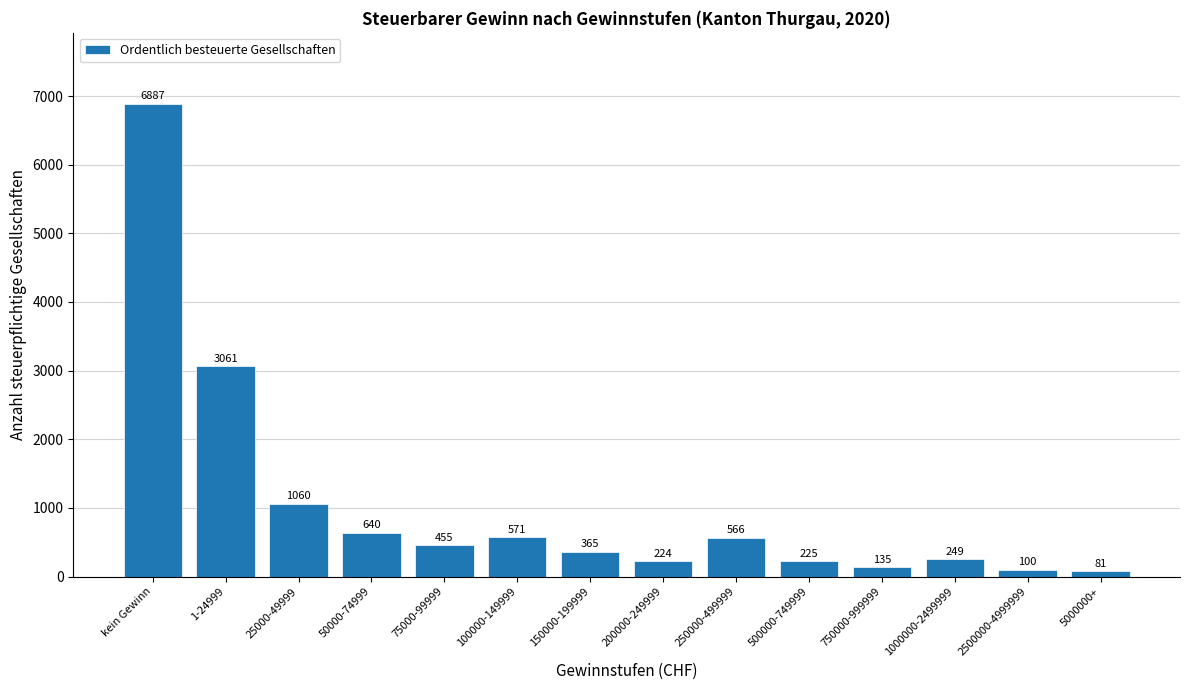

Reading right to left, what are all the values shown in this chart?

5000000+=81	2500000-4999999=100	1000000-2499999=249	750000-999999=135	500000-749999=225	250000-499999=566	200000-249999=224	150000-199999=365	100000-149999=571	75000-99999=455	50000-74999=640	25000-49999=1060	1-24999=3061	kein Gewinn=6887